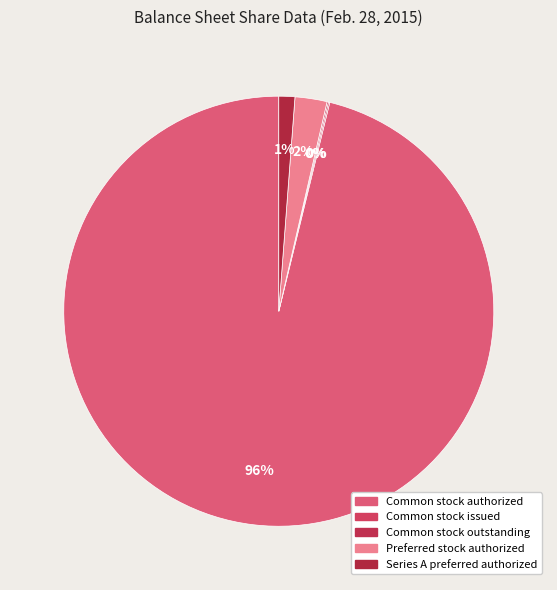

Rank the categories by value from lowest to highest.

Common stock issued, Common stock outstanding, Series A preferred authorized, Preferred stock authorized, Common stock authorized